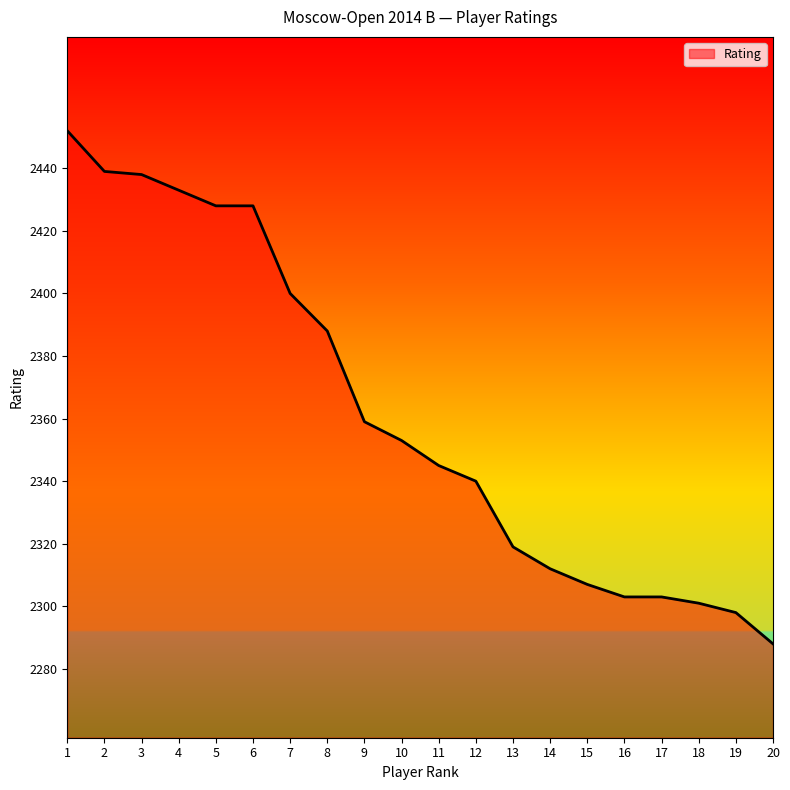

Reading right to left, transcribe all the data shown in this chart.

20=2288	19=2298	18=2301	17=2303	16=2303	15=2307	14=2312	13=2319	12=2340	11=2345	10=2353	9=2359	8=2388	7=2400	6=2428	5=2428	4=2433	3=2438	2=2439	1=2452